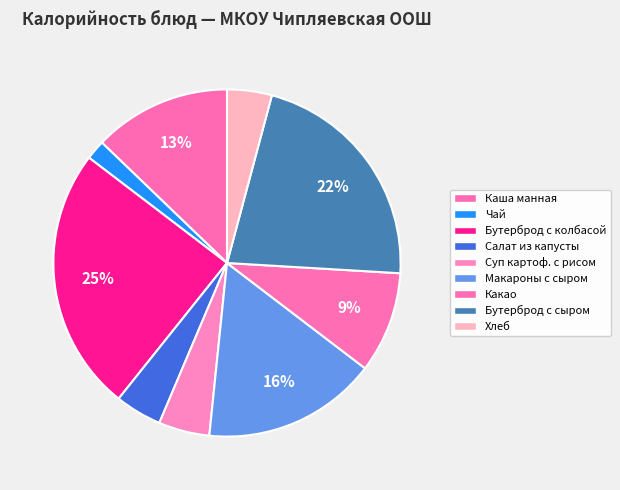

How many segments does this pie chart have?

9